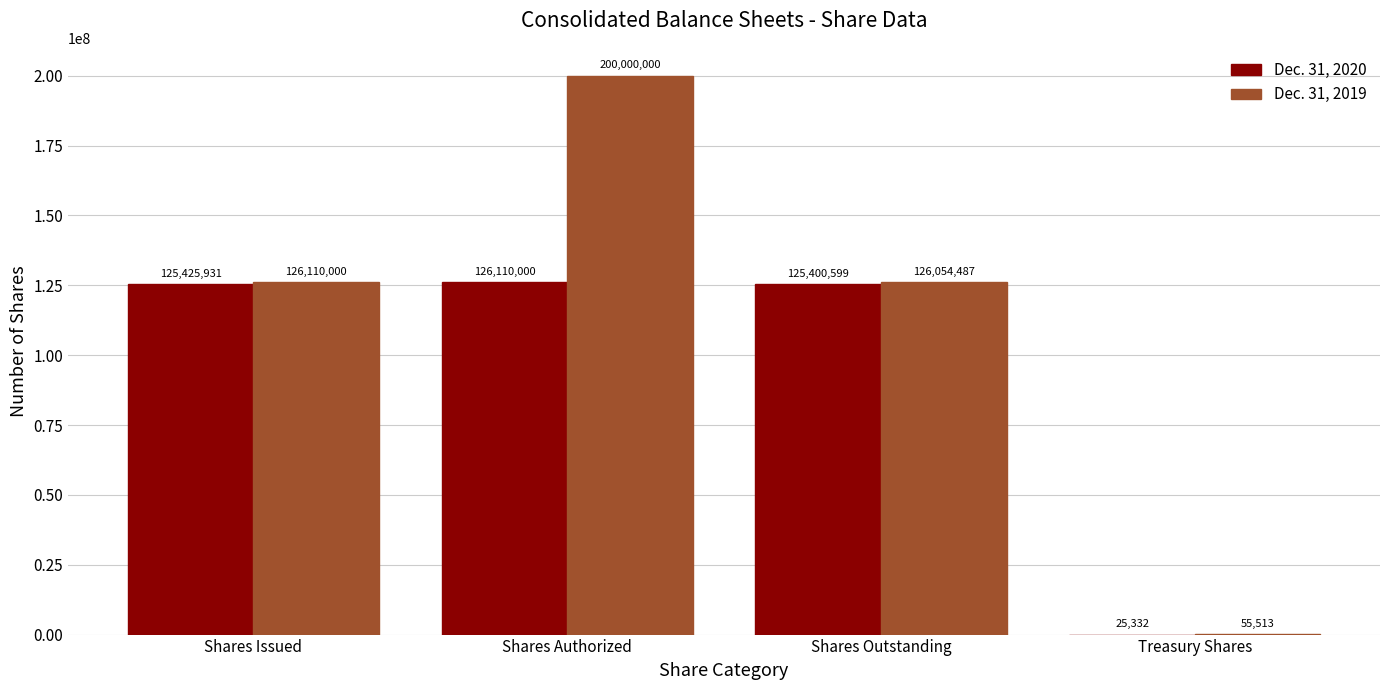

The Dec. 31, 2019 series shows 329954874 at Shares Authorized. True or false?

False